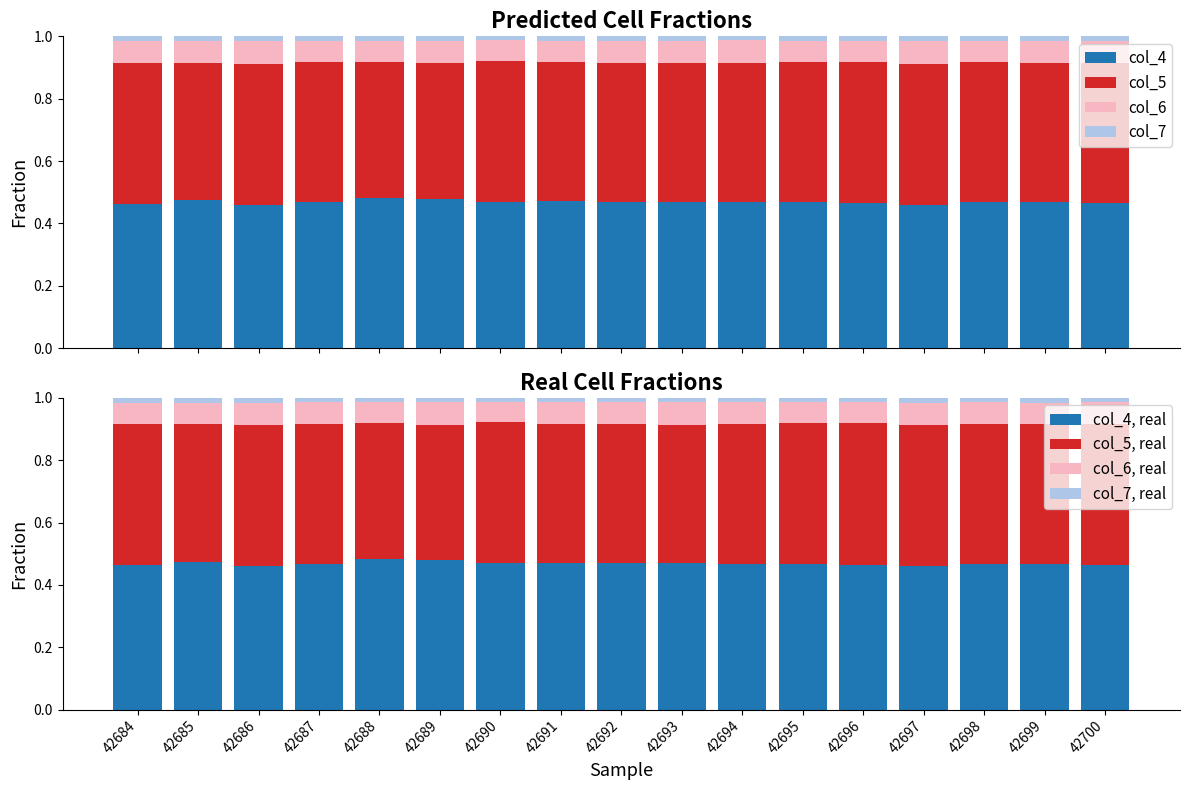

Which category has the highest value across all series?

42688